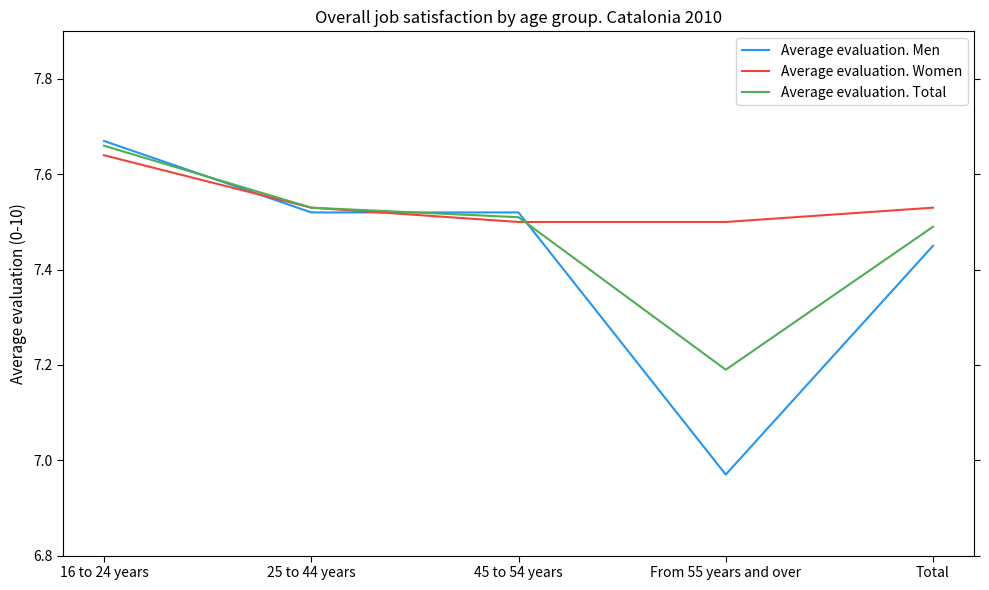

At From 55 years and over, list the series in order from largest to smallest.

Average evaluation. Women, Average evaluation. Total, Average evaluation. Men